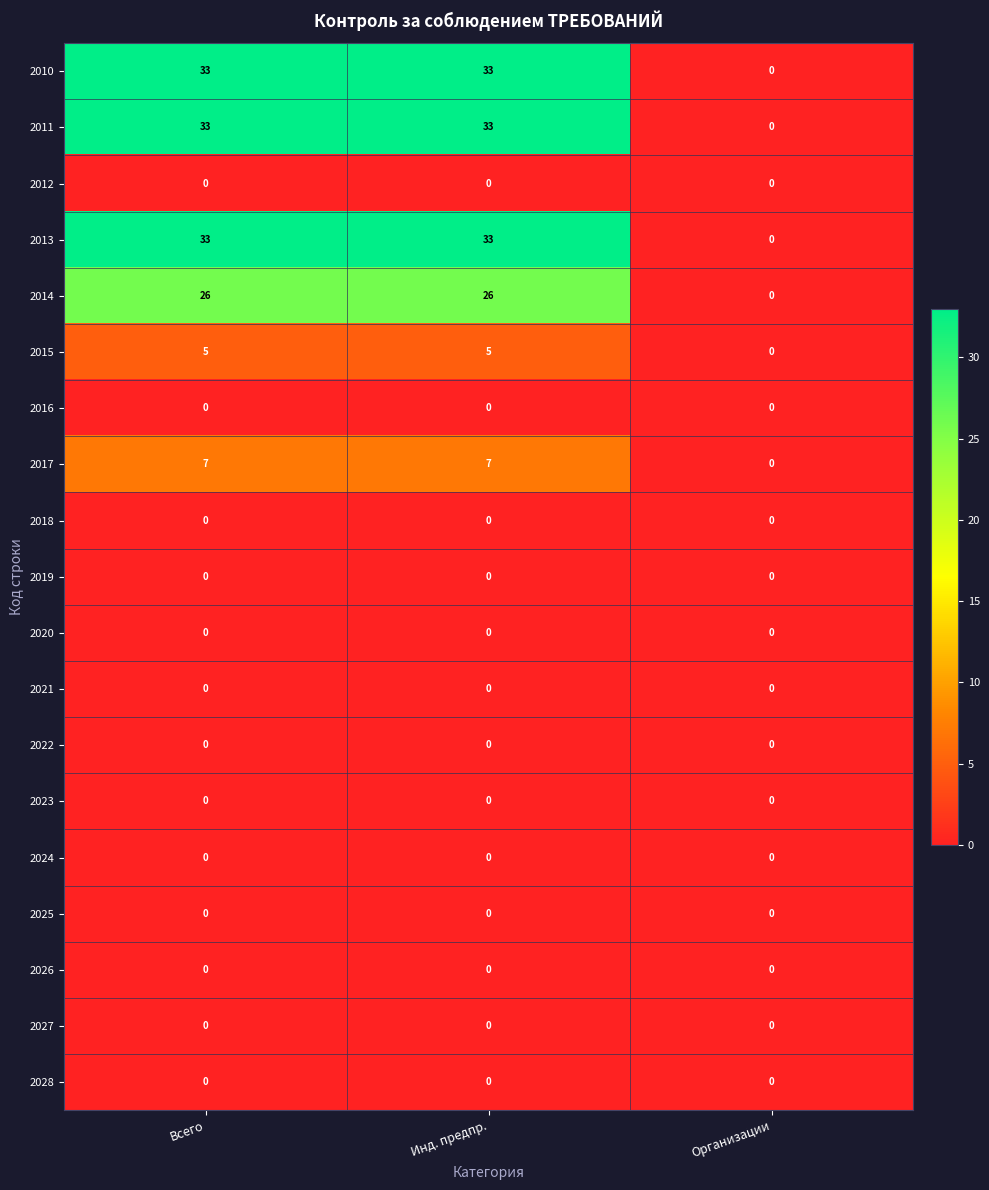

What is the approximate value of 2017 at Всего?

7